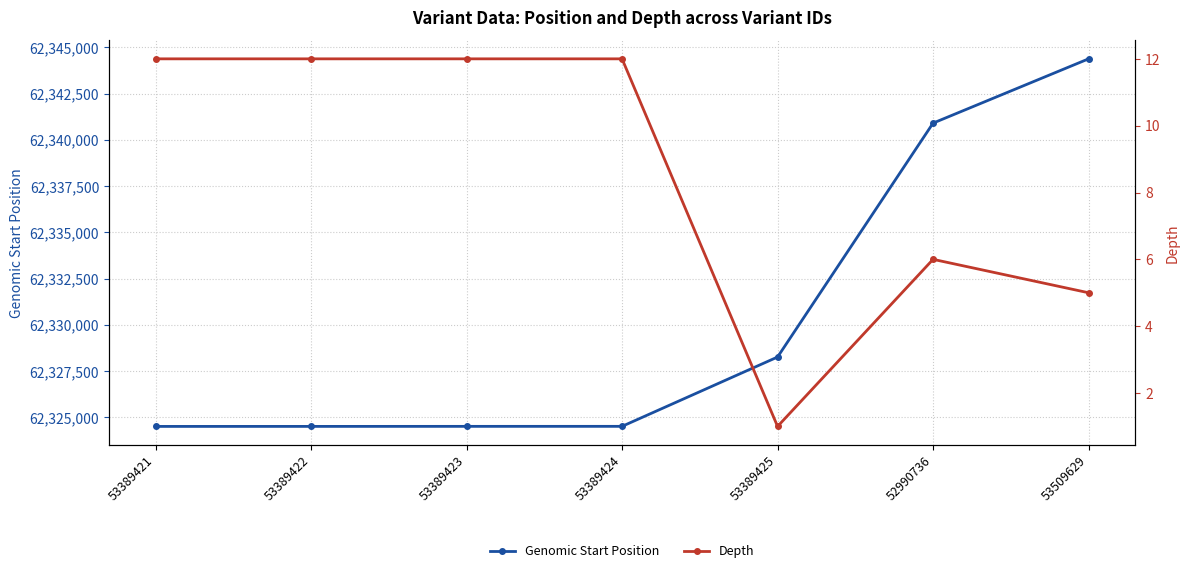

What are all the series names shown in the legend?

Genomic Start Position, Depth